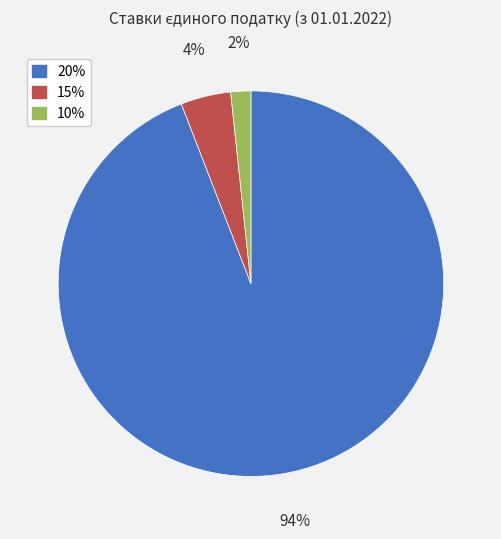

Do 10% and 20% together represent more than half of the pie?

Yes